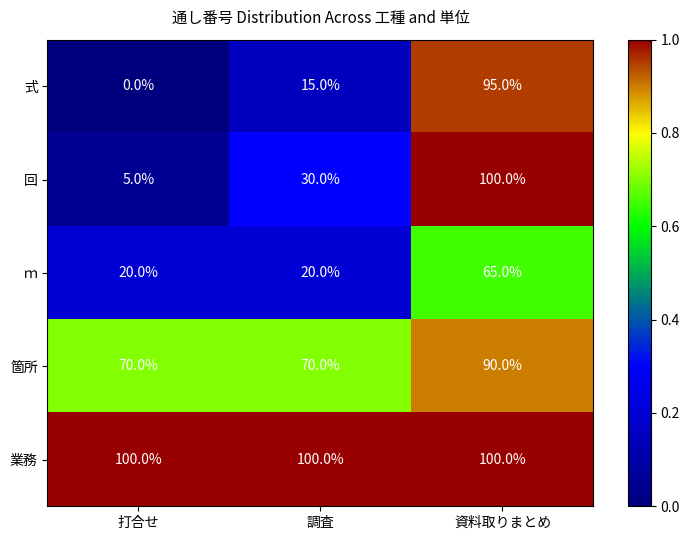

Between 調査 and 資料取りまとめ, which series saw the biggest shift?

式